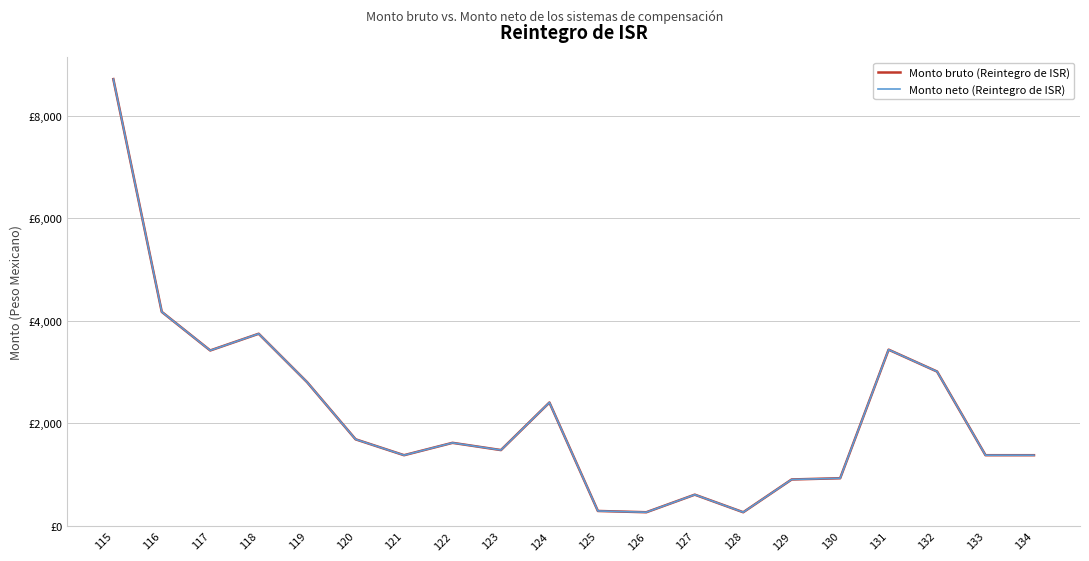

What is the total value across all series at 134?

2758.7